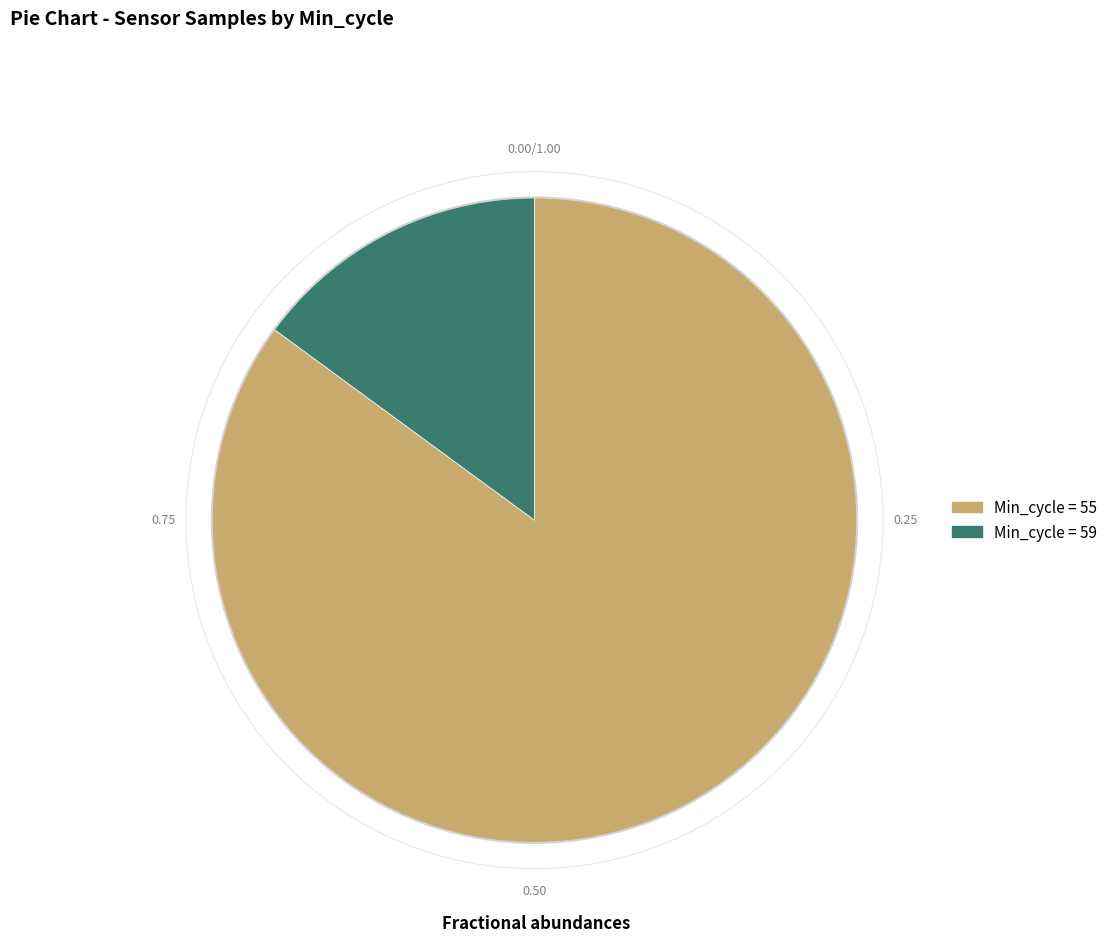

Does any single category account for the majority?

Yes